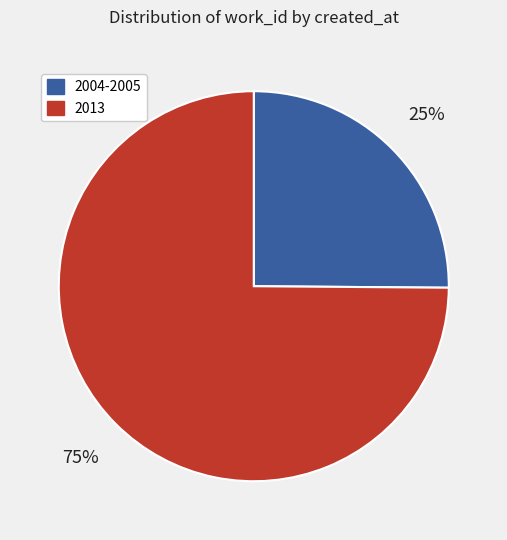

What is the smallest slice in the pie chart?

2004-2005